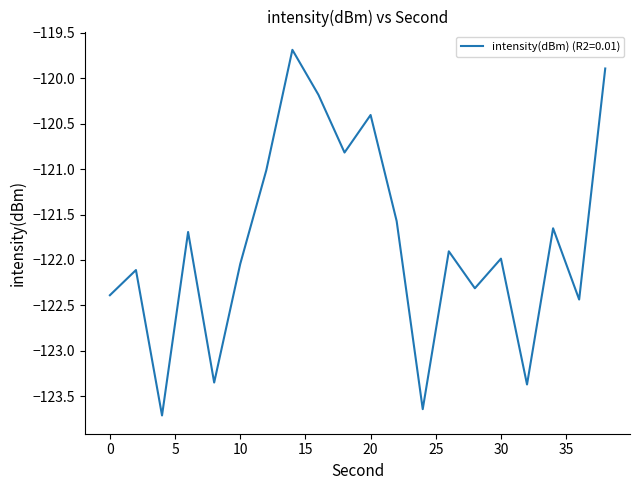

What is the difference between the maximum and minimum values?

4.0